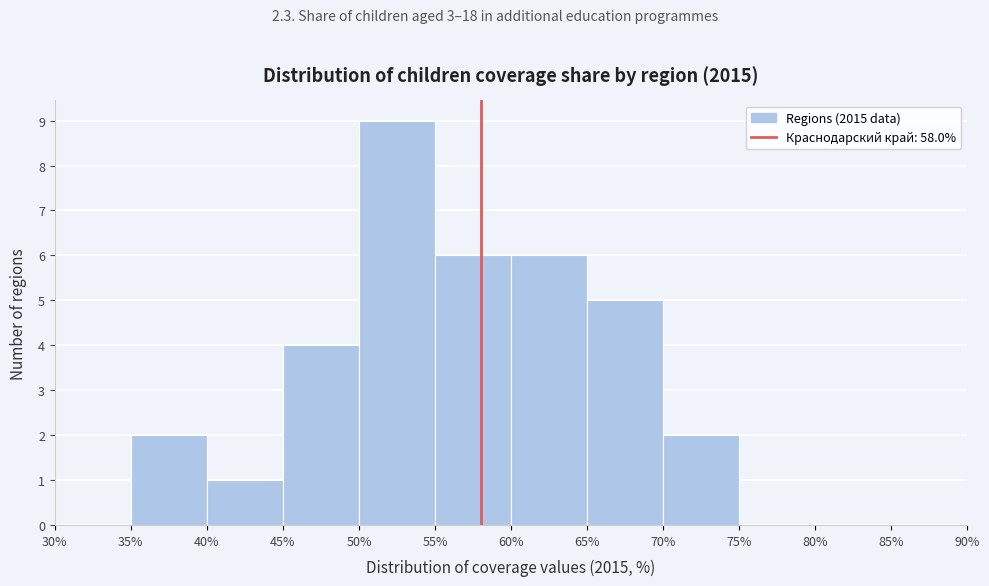

Reading left to right, list every bar in this chart as the range it spans on the x-axis followed by its height. The values are not printed on the chart, so give them approximately, as read against the axis.

30% to 35%: 0
35% to 40%: 2
40% to 45%: 1
45% to 50%: 4
50% to 55%: 9
55% to 60%: 6
60% to 65%: 6
65% to 70%: 5
70% to 75%: 2
75% to 80%: 0
80% to 85%: 0
85% to 90%: 0